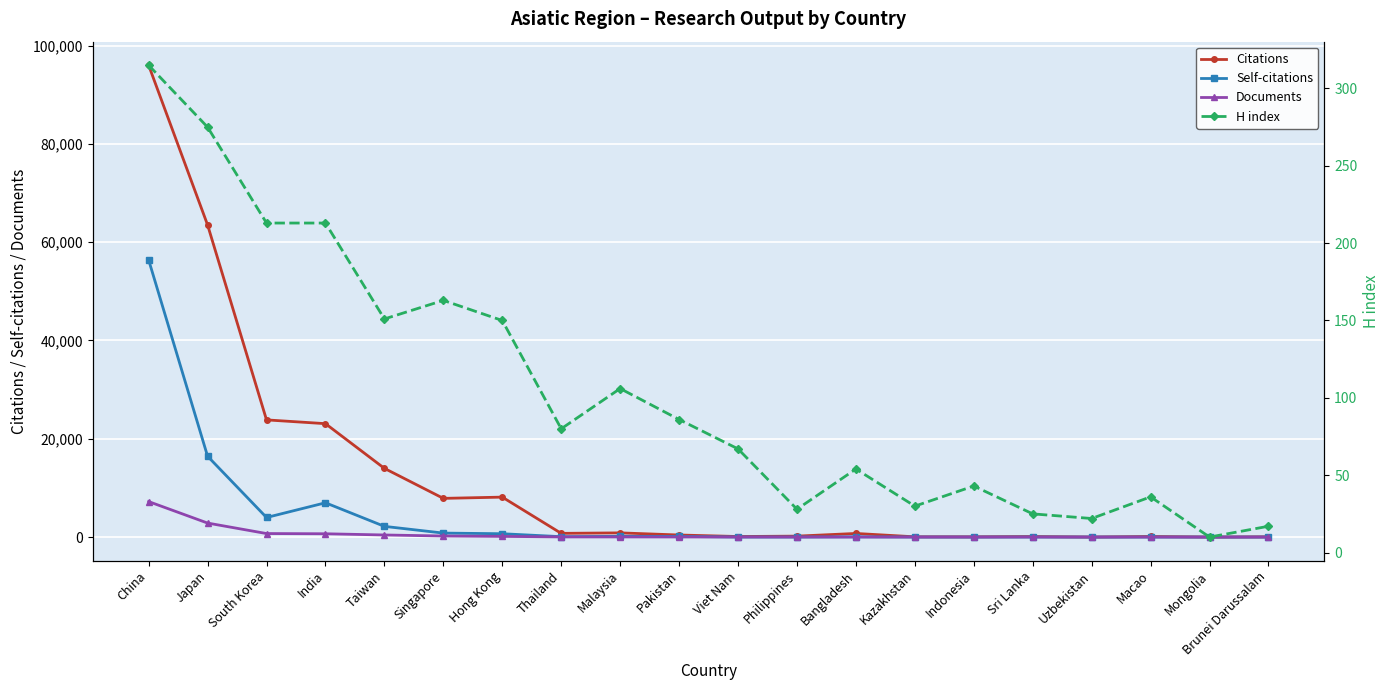

True or false: Citations and H index cross at least once.

True